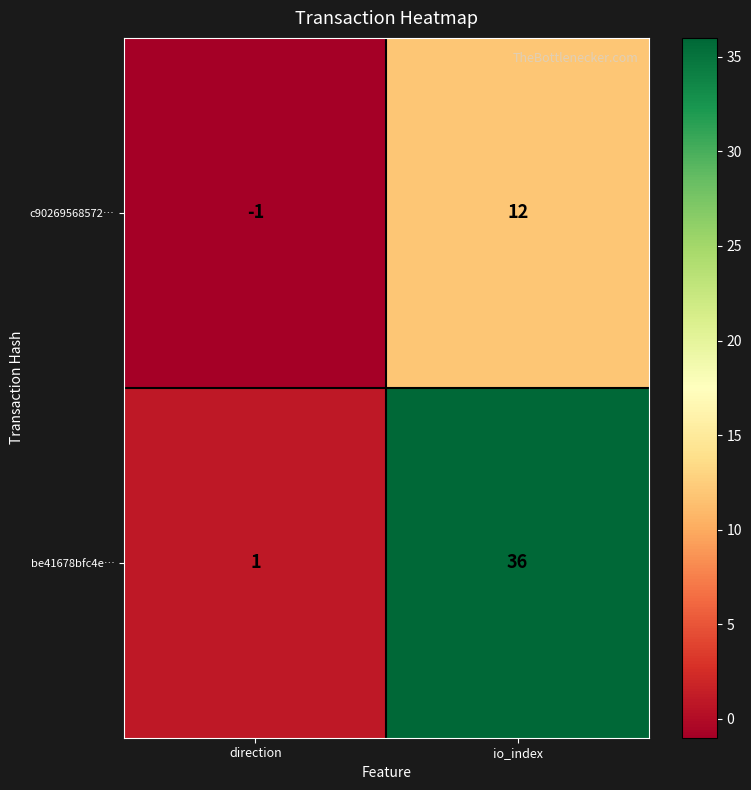

Count the number of categories in the chart.

2